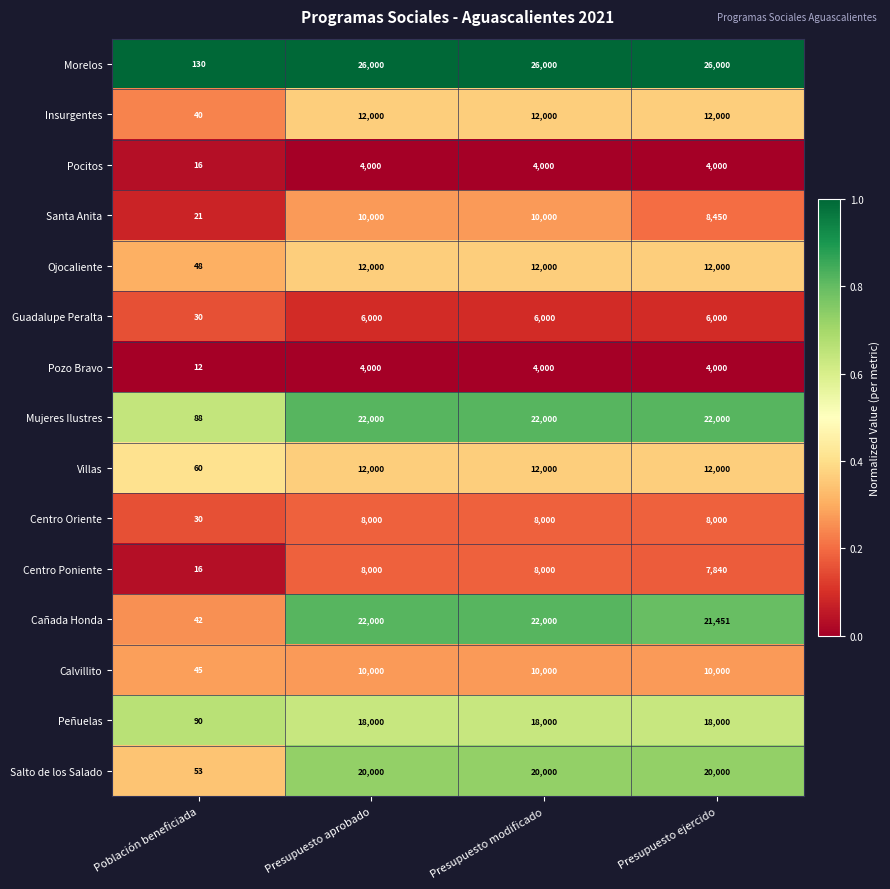

Is it true that Santa Anita equals 13492 at Presupuesto aprobado?

False